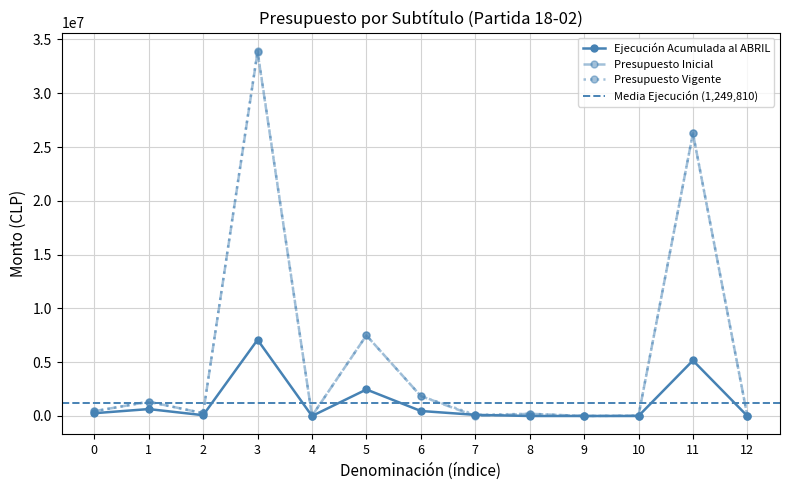

The value of Ejecución Acumulada al ABRIL at 0 is 257999. True or false?

True